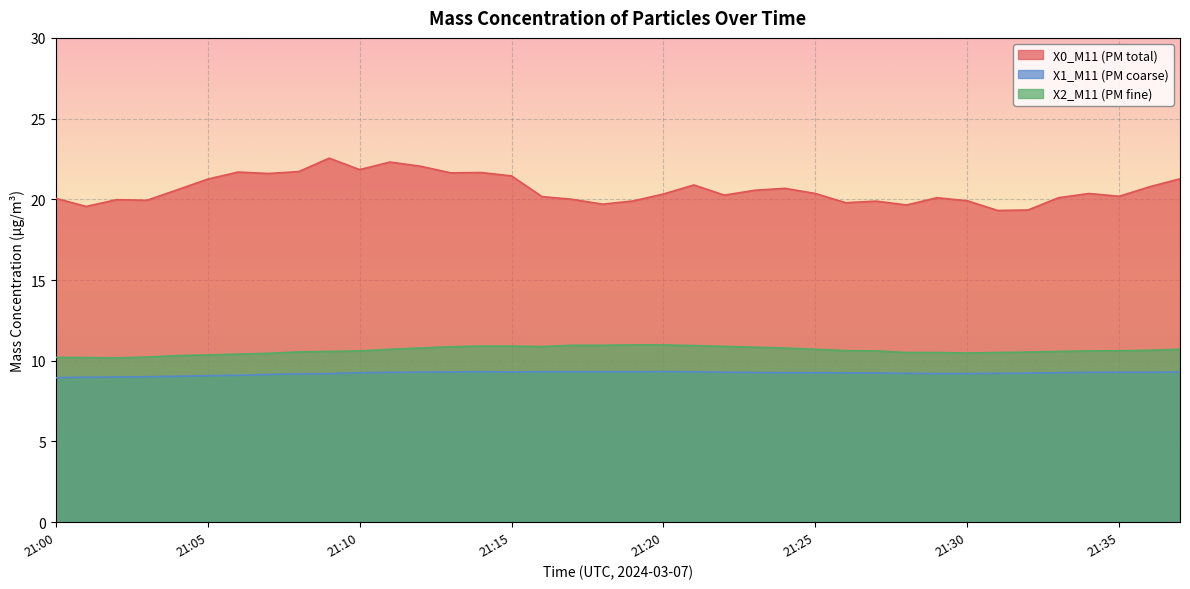

Which series has the largest total across all categories?

X0_M11 (PM total)